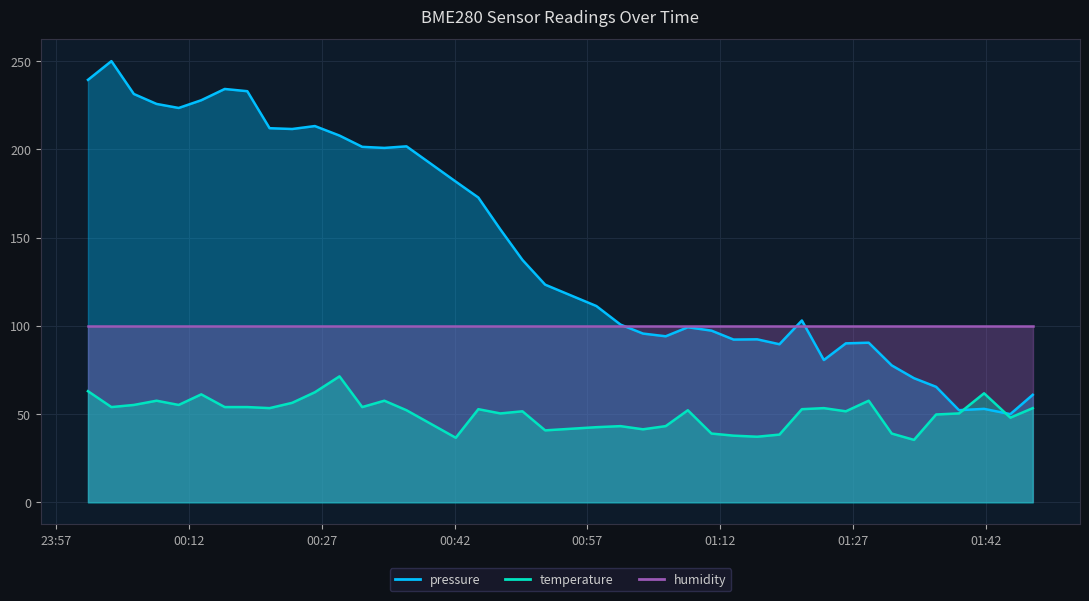

At which label does temperature first exceed 52?

23:57